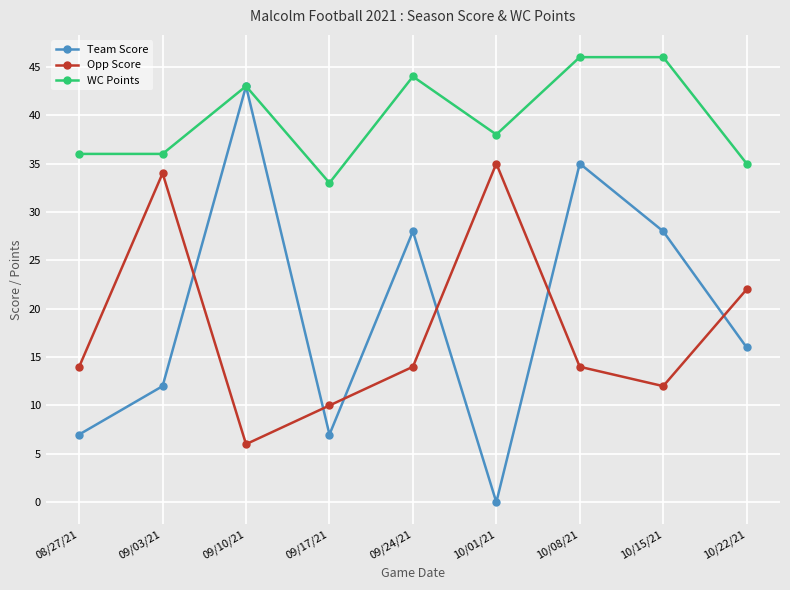

What is the spread (max minus min) of values at 10/15/21?

34